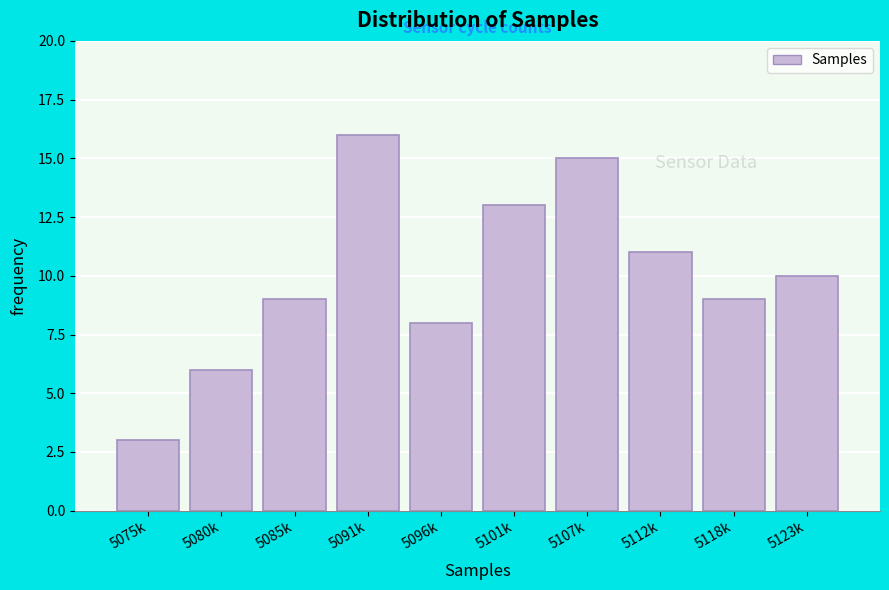

Reading right to left, what are all the values shown in this chart?

5123k=10	5118k=9	5112k=11	5107k=15	5101k=13	5096k=8	5091k=16	5085k=9	5080k=6	5075k=3